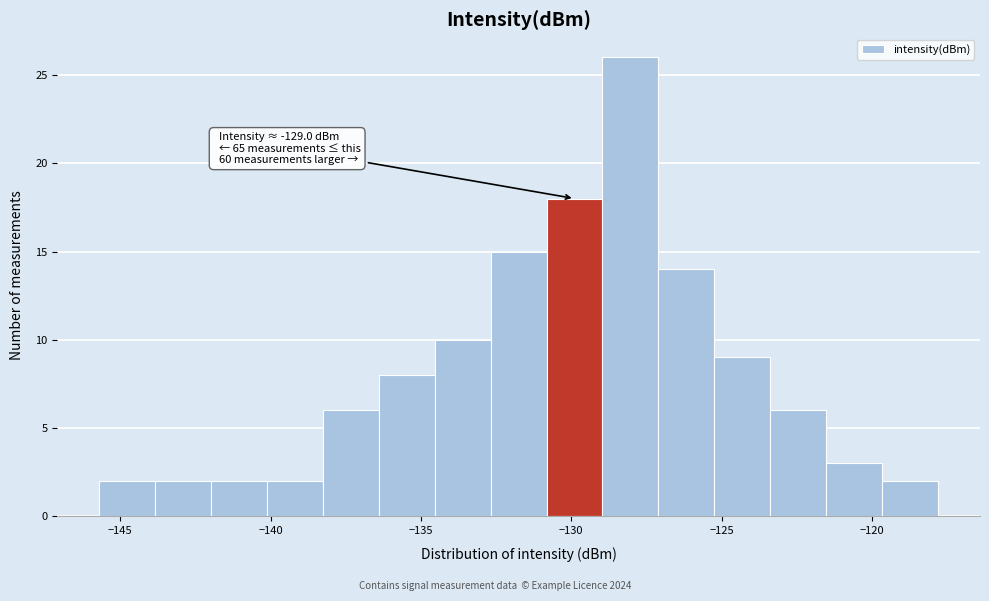

Around what value on the x-axis is the tallest bar? Give the approximate position of its centre, as read against the axis.

-128.0